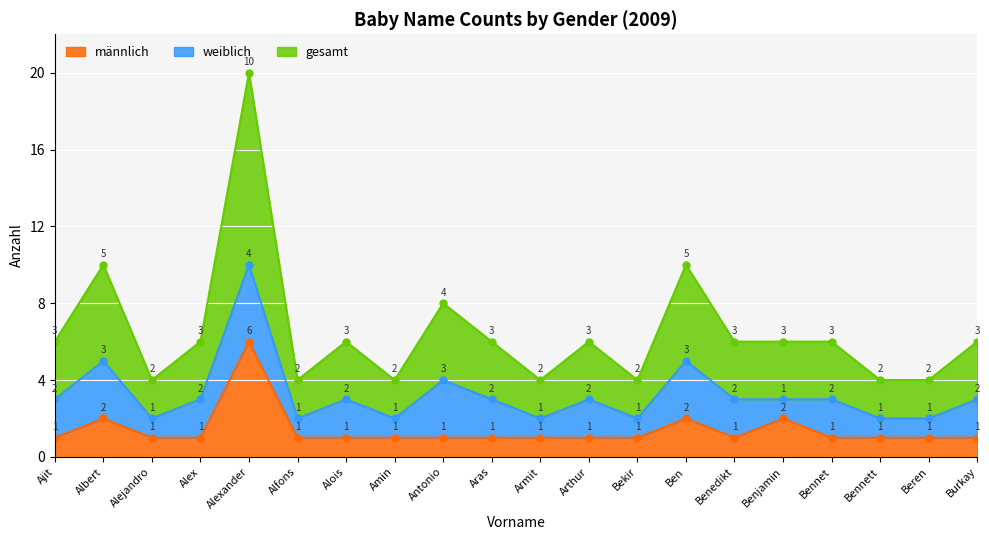

At which category is the sum across all series the highest?

Alexander